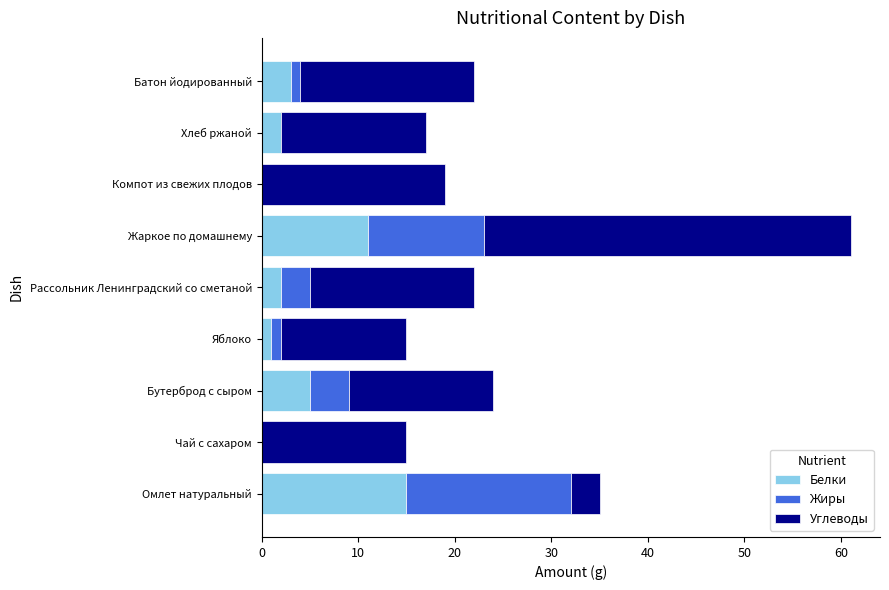

What is the average value of the Белки series?

4